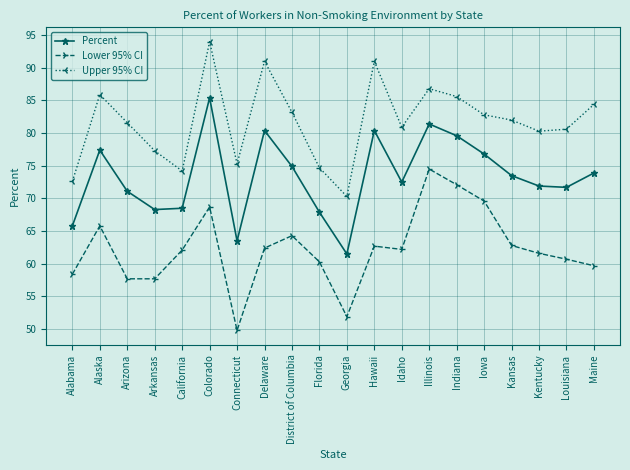

True or false: Upper 95% CI and Lower 95% CI cross at least once.

False